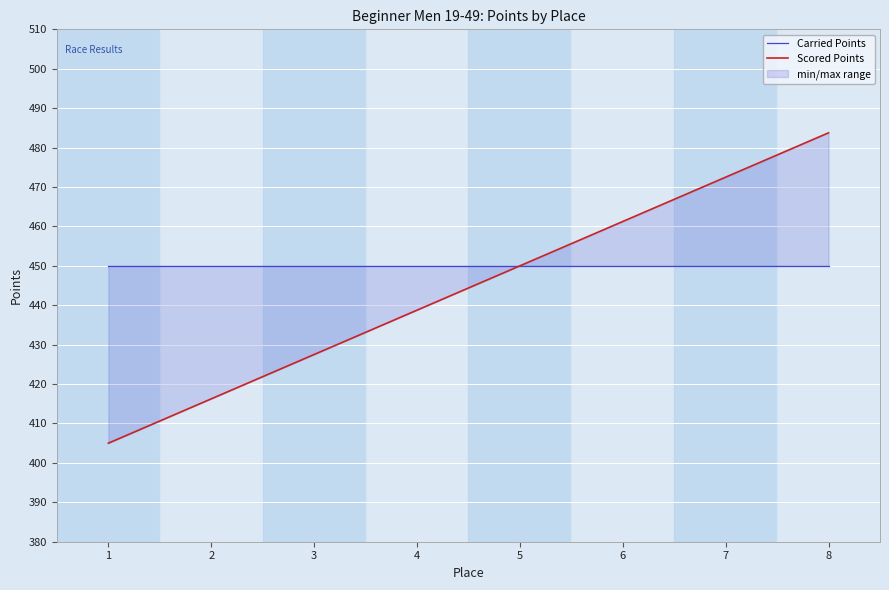

The Scored Points series shows 450.0 at 5. True or false?

True